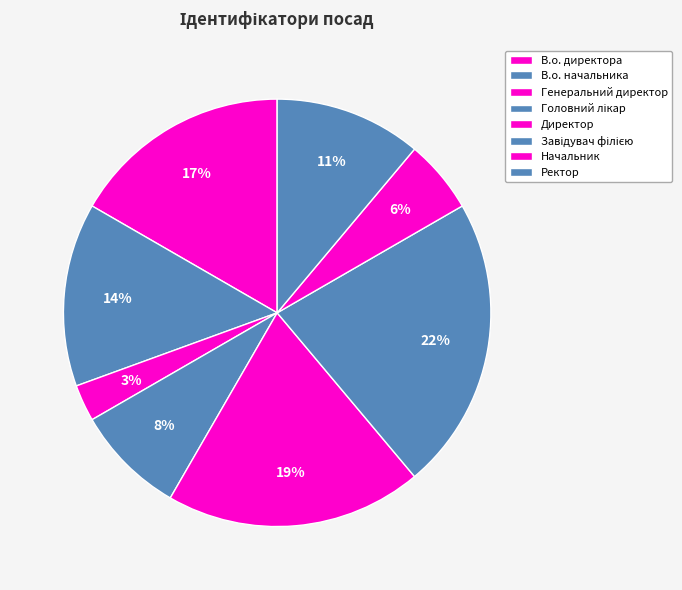

To the nearest percent, what is the average slice percentage?

12%